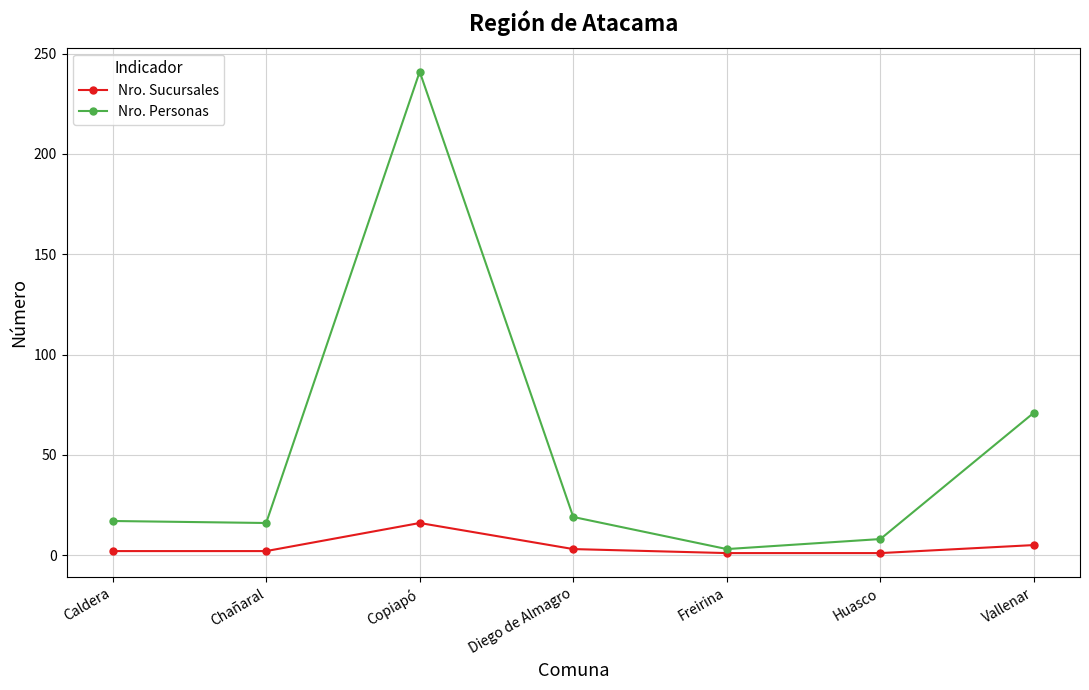

What is the difference between the maximum and second lowest values in the Nro. Sucursales series?

15